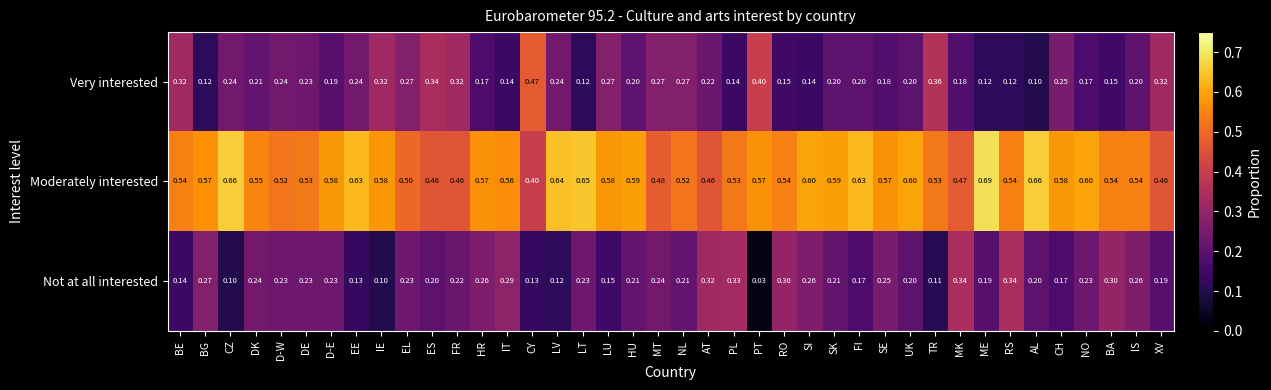

Which label corresponds to the largest value in the chart?

ME